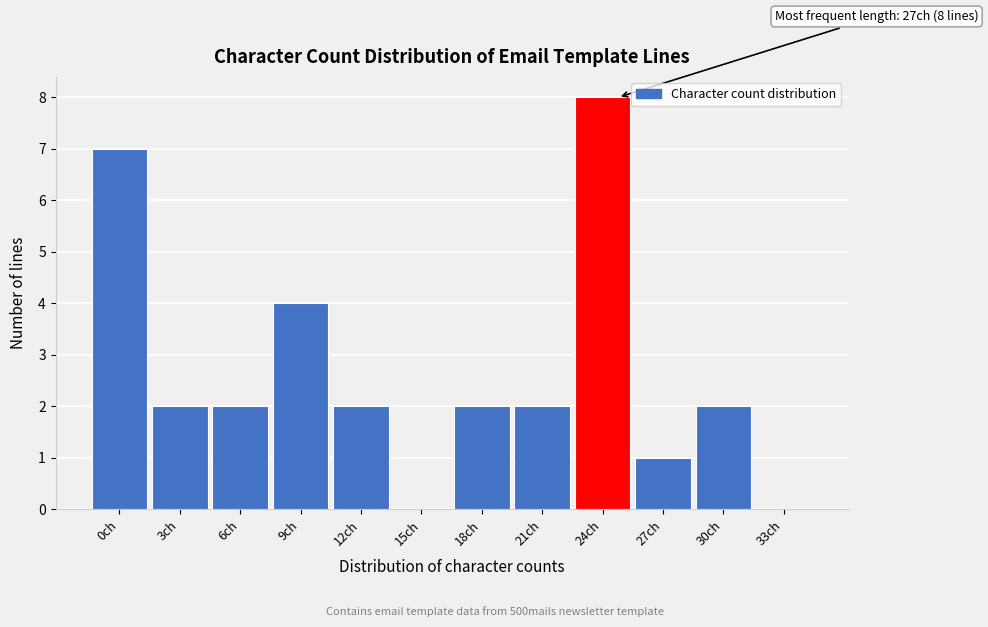

Reading left to right, extract all data points from this chart.

0ch=7	3ch=2	6ch=2	9ch=4	12ch=2	15ch=0	18ch=2	21ch=2	24ch=8	27ch=1	30ch=2	33ch=0